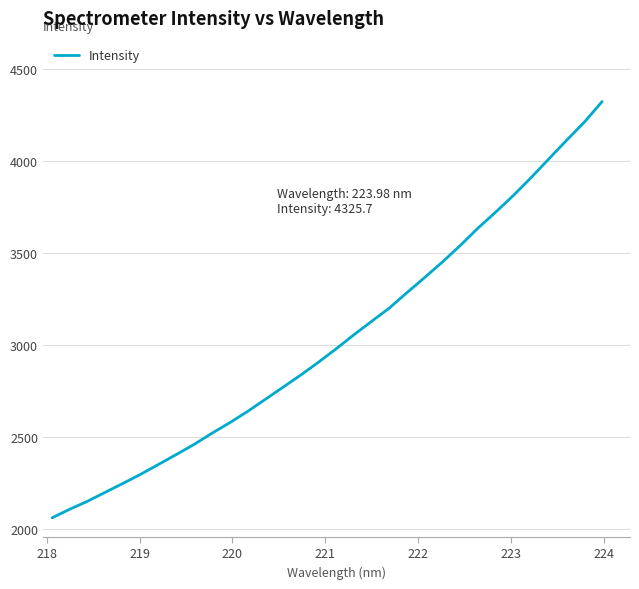

What is the greatest value displayed?

4325.7